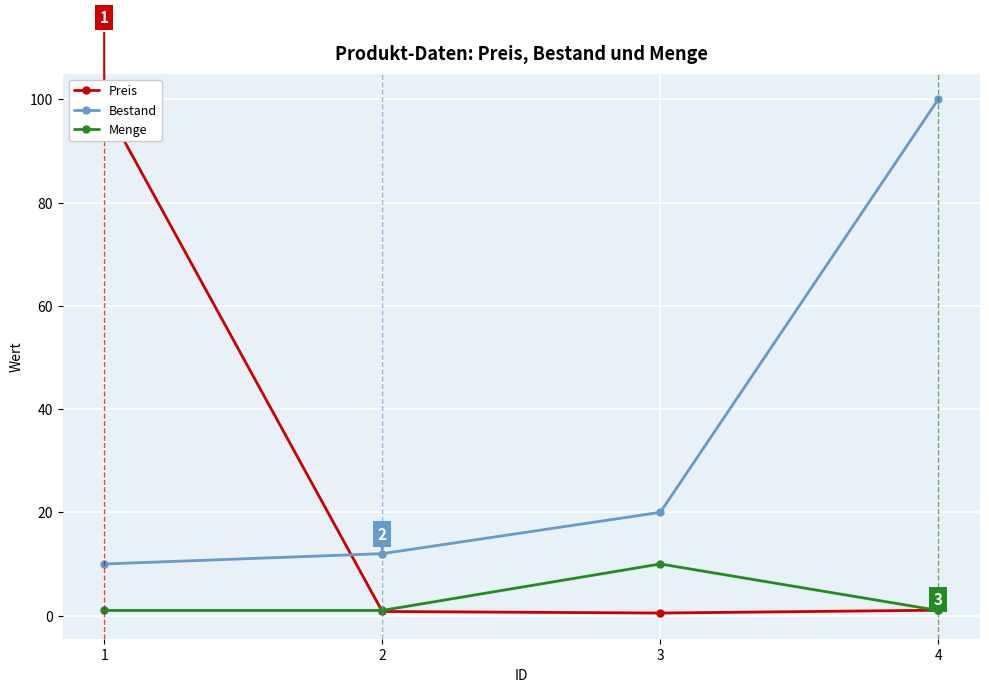

How many lines are shown in the chart?

3